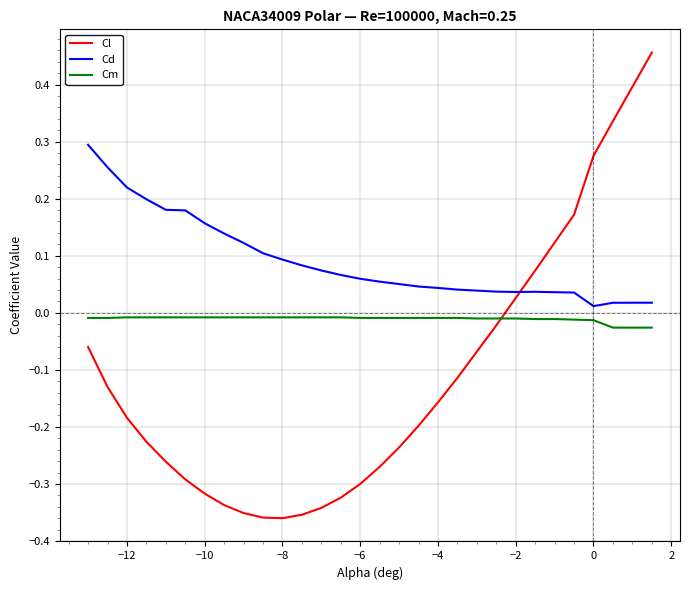

Is this an area chart (filled region under the line)?

No